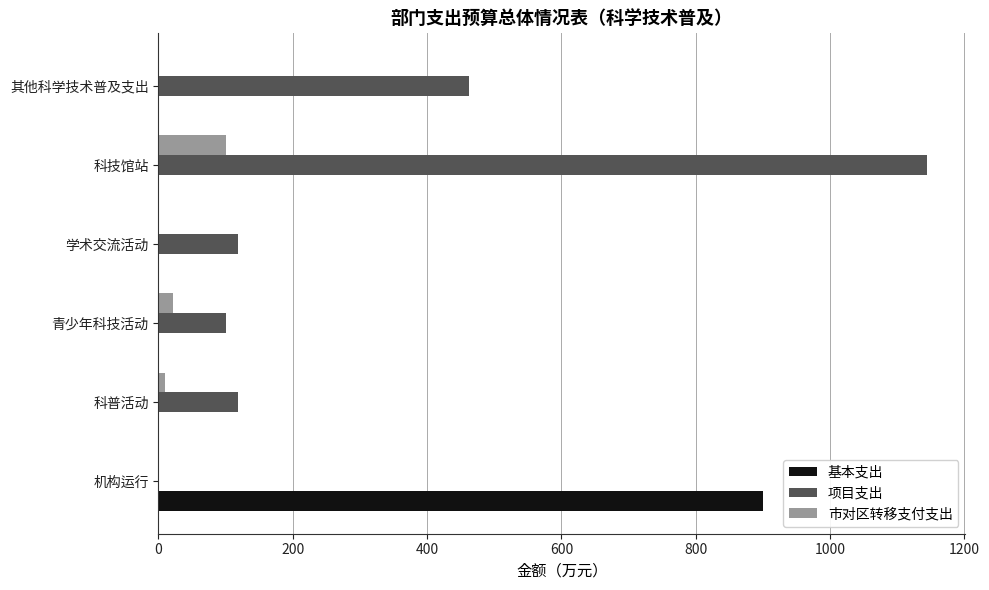

What value does the 基本支出 series have at 机构运行?

899.3